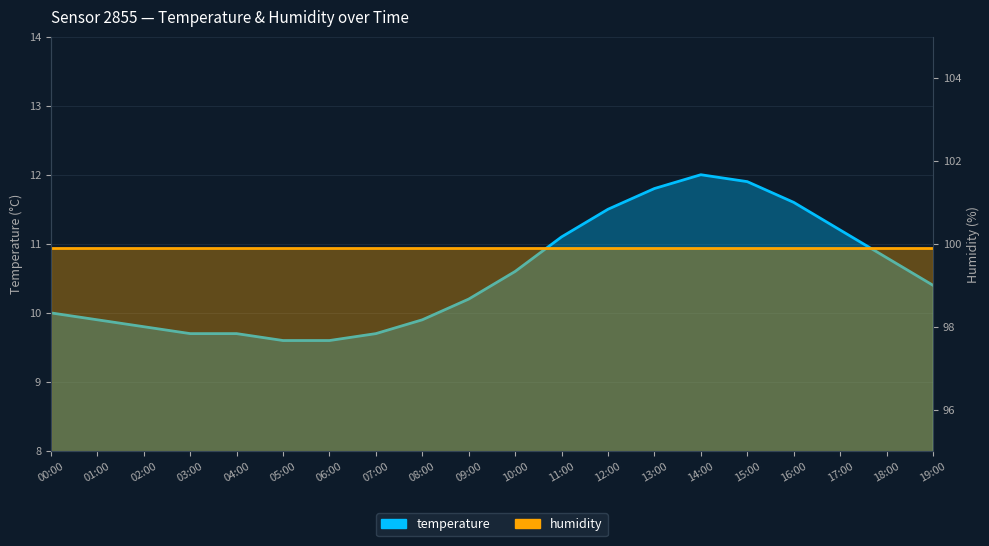

Does the chart display data point markers on the line(s)?

No